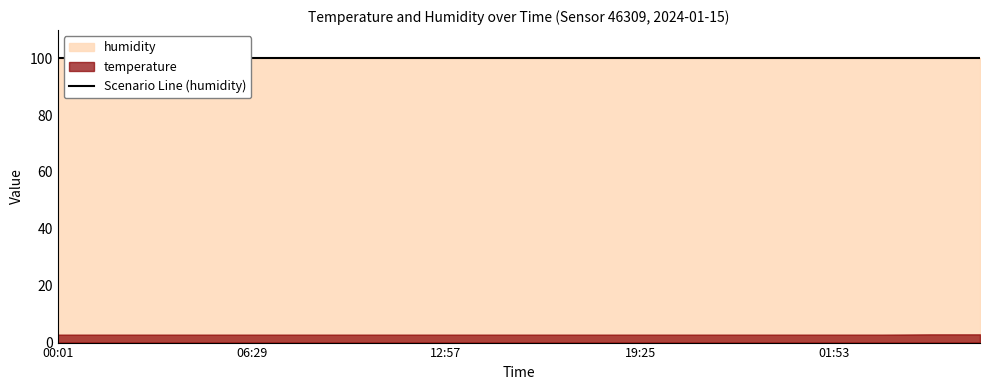

List the labels in order of humidity value, smallest first.

00:01, 01:38, 03:15, 04:52, 06:29, 08:06, 09:43, 11:20, 12:57, 14:34, 16:11, 17:48, 19:25, 21:02, 22:39, 00:16, 01:53, 03:30, 05:07, 06:44